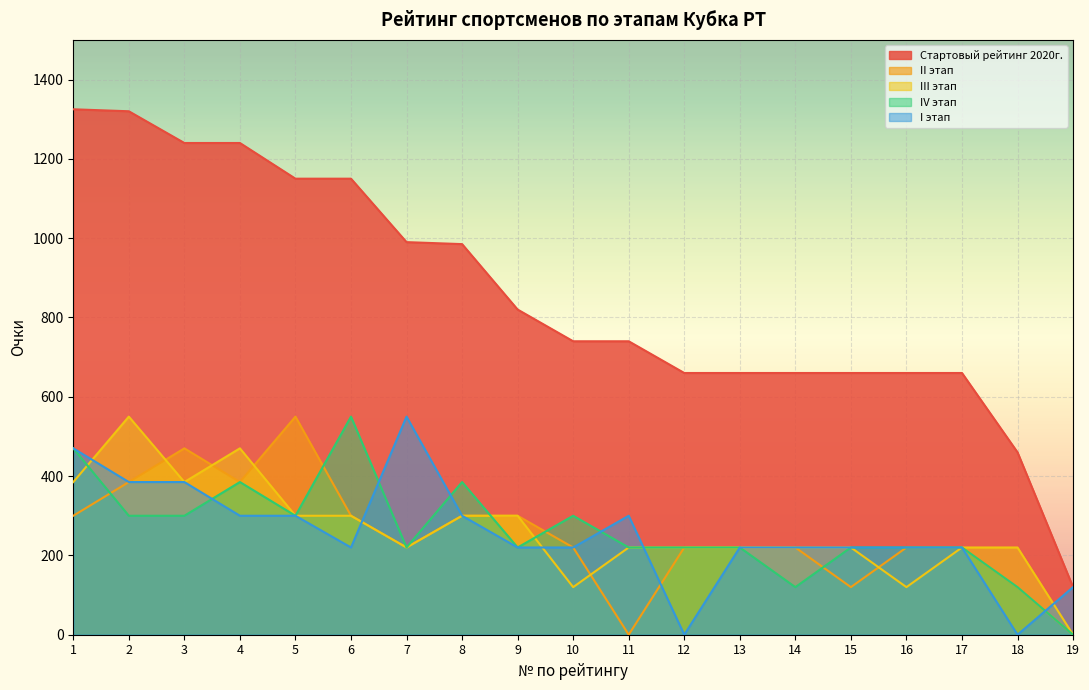

After their last crossing, which series has the higher values: II этап or I этап?

I этап